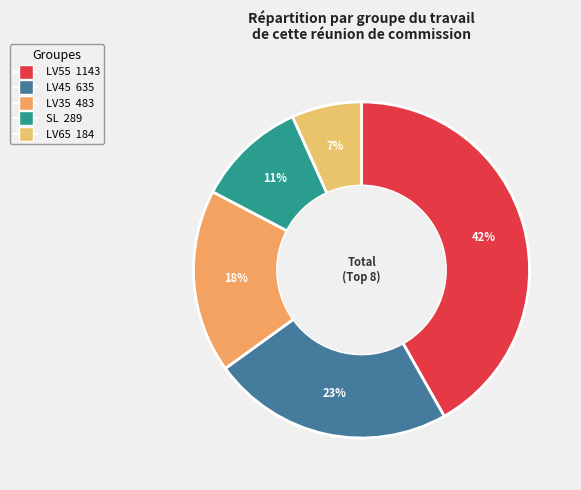

Combined, do LV55 and LV65 account for over 50%?

No